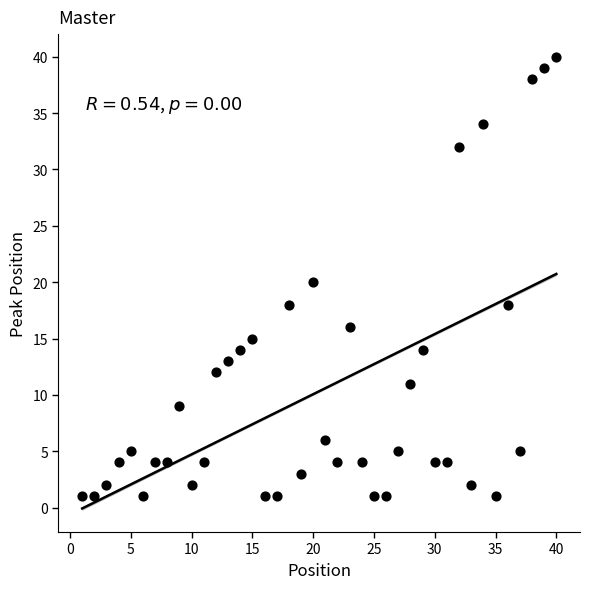

What is the range of Y values (max minus min)?

39